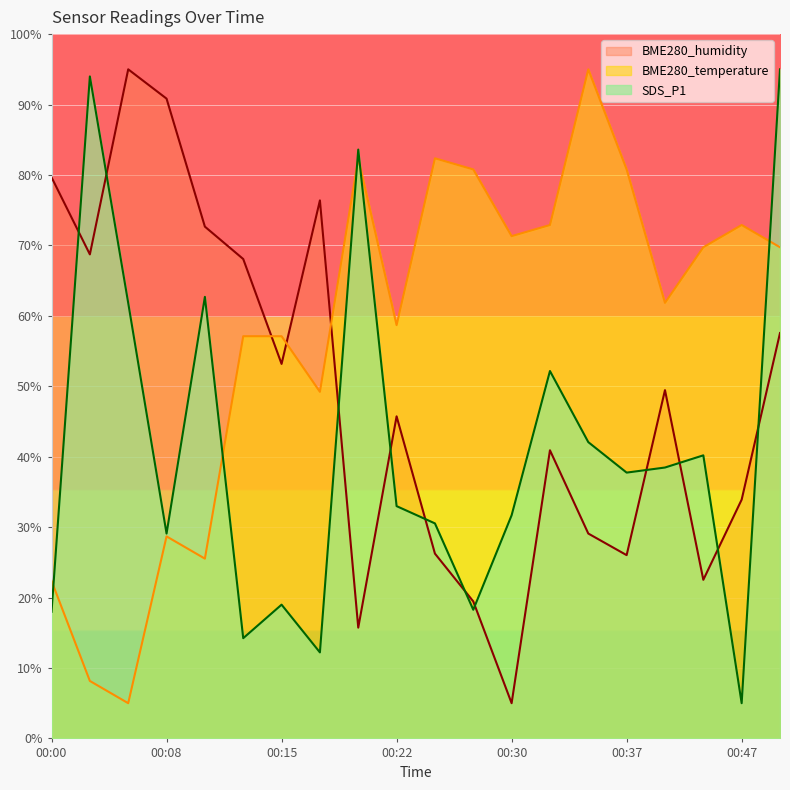

How many lines are shown in the chart?

3